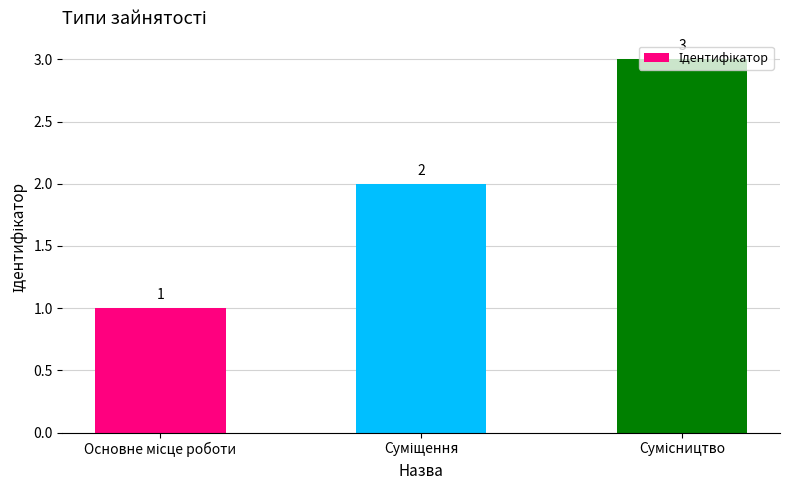

Reading left to right, what are all the values shown in this chart?

1	2	3